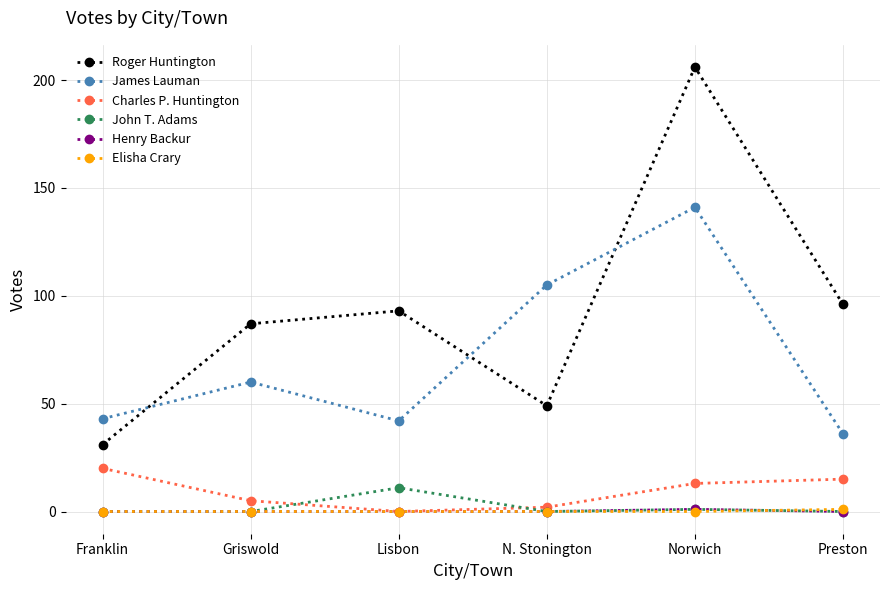

Is it true that Charles P. Huntington equals 20 at Franklin?

True